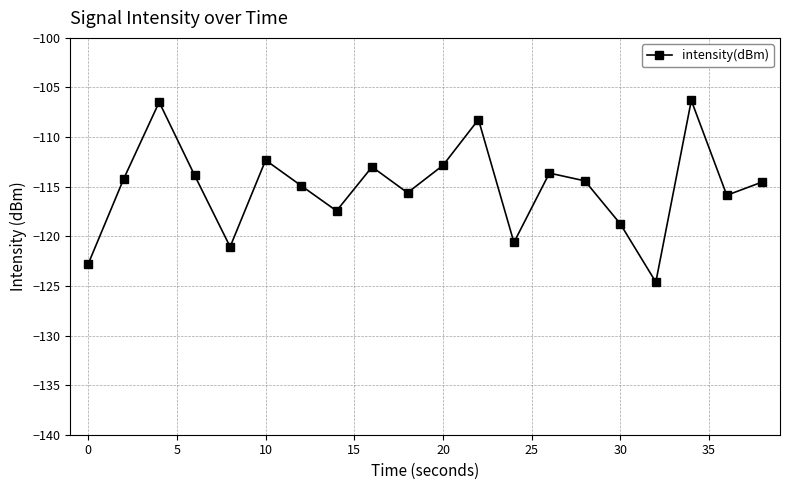

What is the value of the 12th point from the left?

-108.2